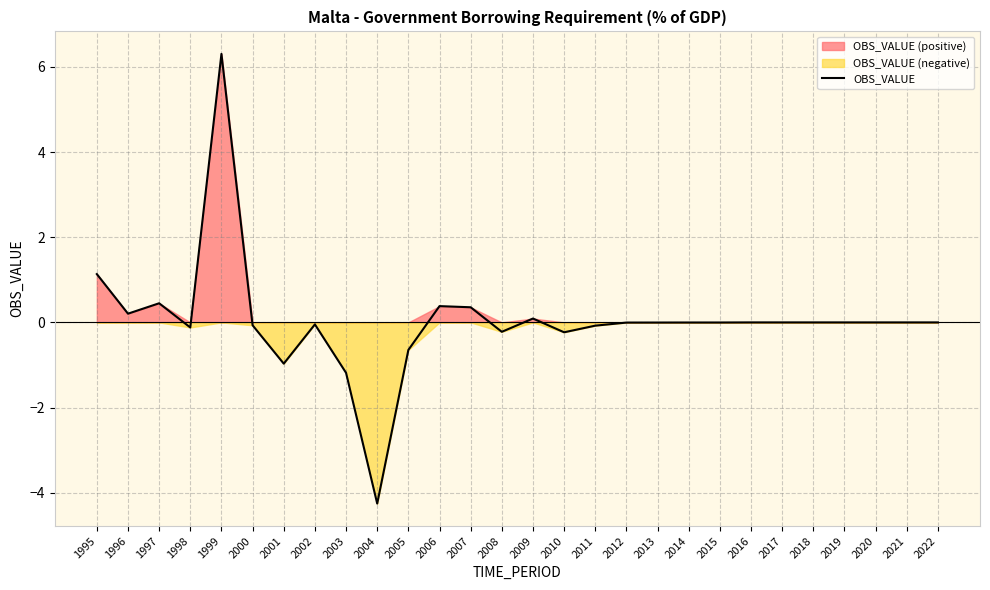

Reading left to right, what are all the values shown in this chart?

1.1	0.2	0.4	-0.1	6.3	-0.1	-1.0	-0.0	-1.2	-4.3	-0.6	0.4	0.4	-0.2	0.1	-0.2	-0.1	-0.0	-0.0	-0.0	-0.0	-0.0	-0.0	-0.0	-0.0	-0.0	-0.0	-0.0